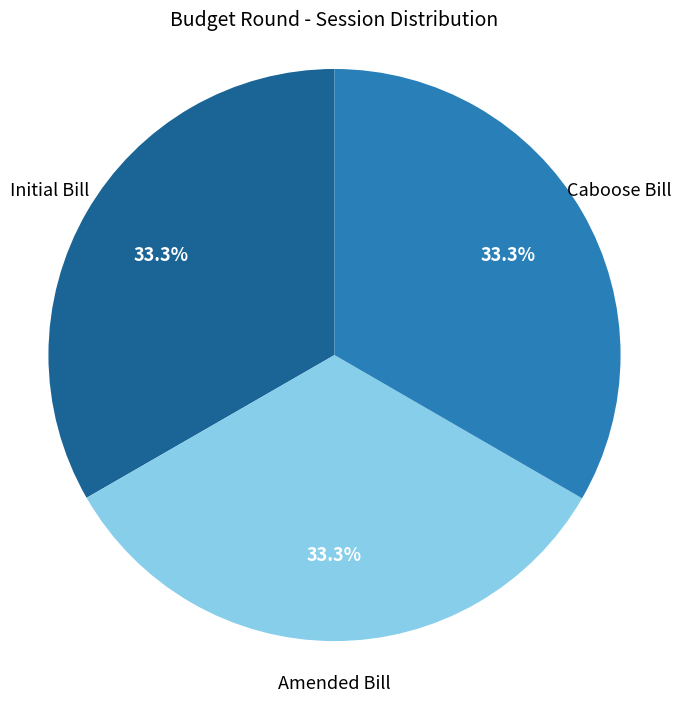

Does Caboose Bill account for over 50% of the chart?

No